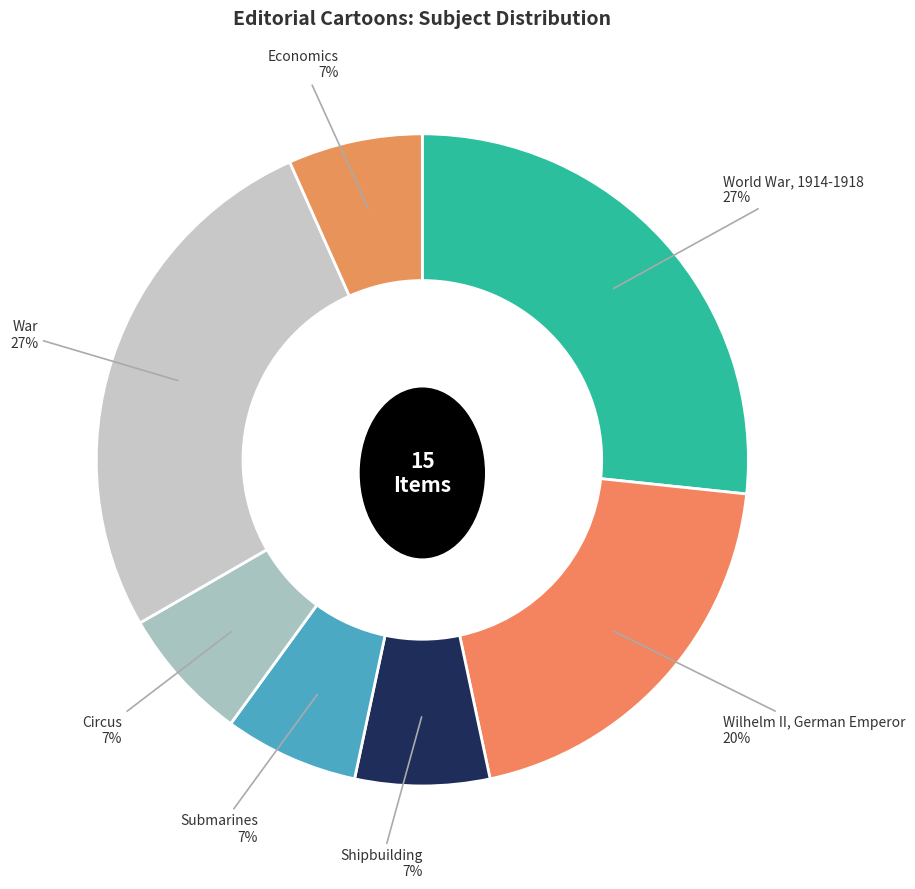

Count the number of slices in the pie.

7